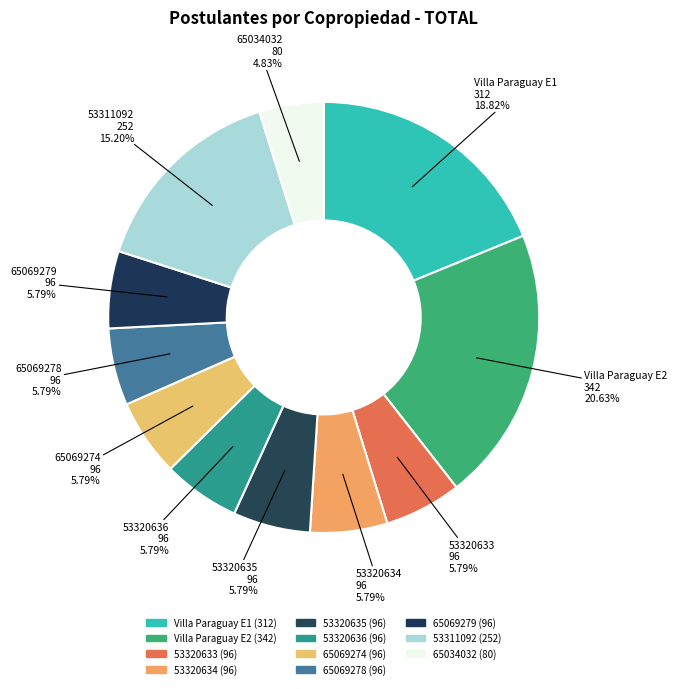

How many segments does this pie chart have?

11